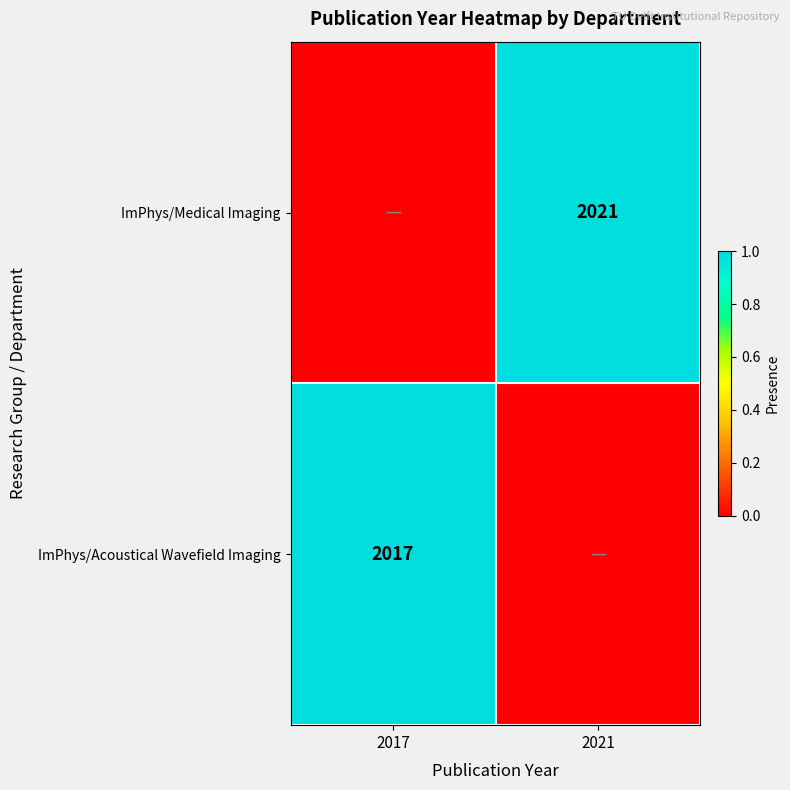

The value of ImPhys/Acoustical Wavefield Imaging at 2017 is 2709. True or false?

False